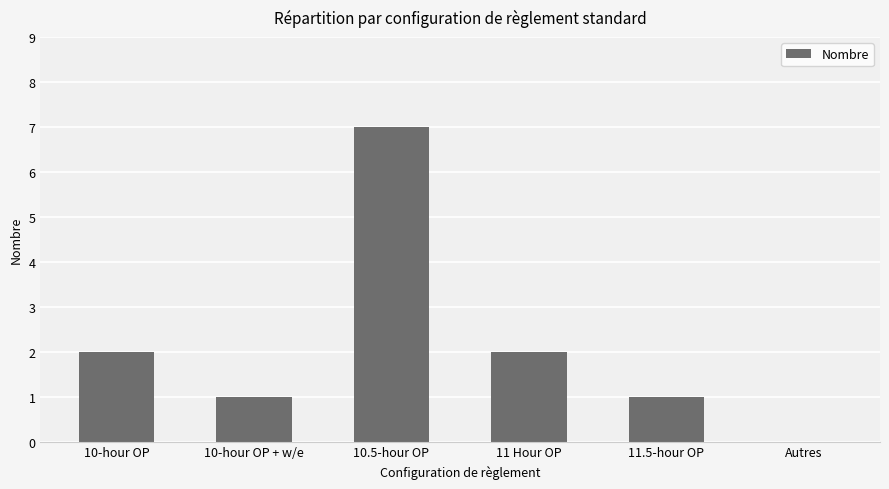

At which category does the chart reach its peak across all series?

10.5-hour OP